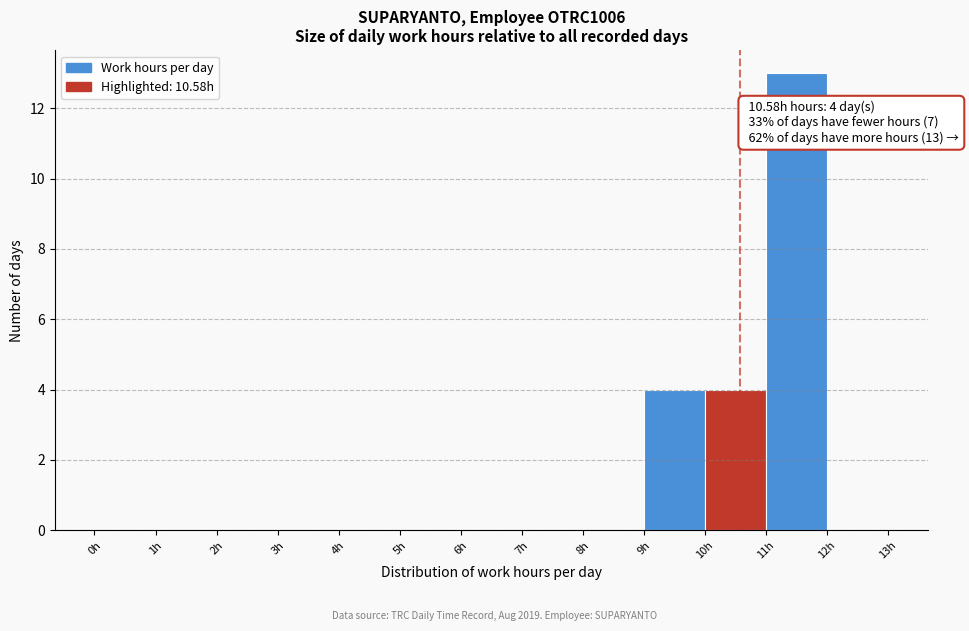

Over which range of the x-axis is the bar tallest?

11 to 12